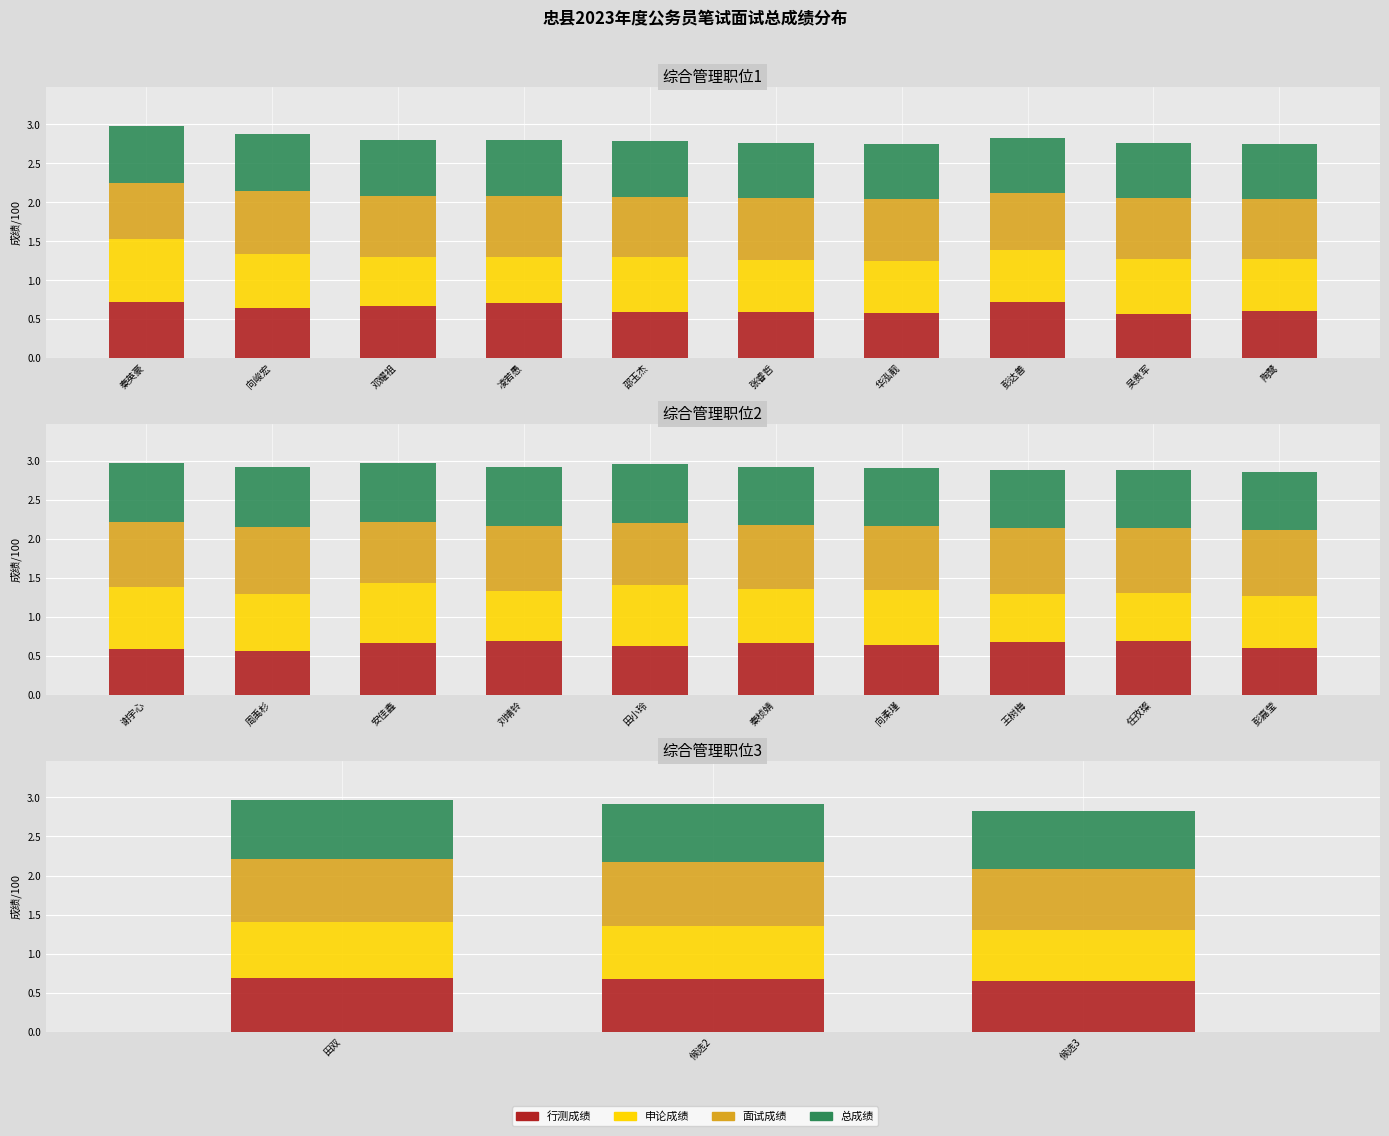

What are all the series names shown in the legend?

行测成绩, 申论成绩, 面试成绩, 总成绩